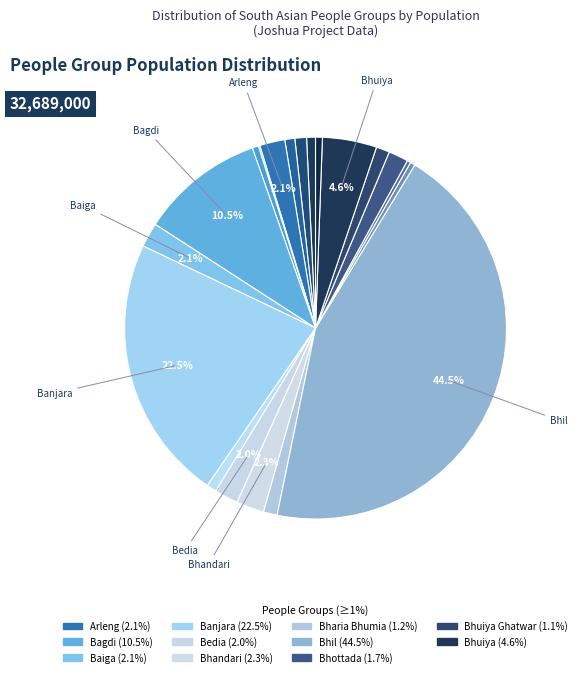

How many slices are in this pie chart?

20